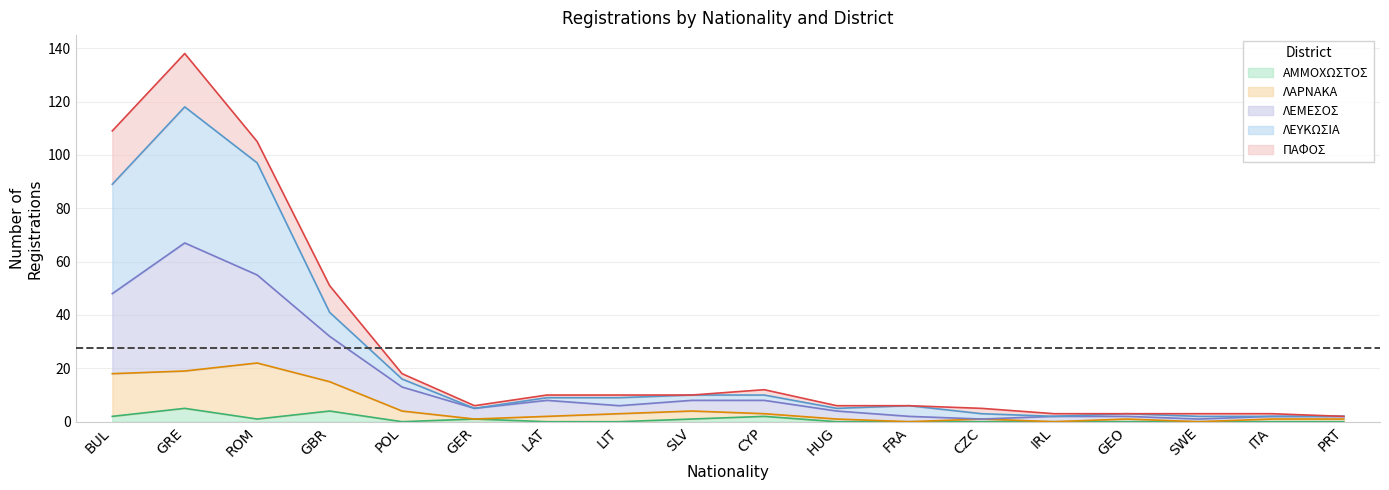

Where is ΑΜΜΟΧΩΣΤΟΣ nearest to the value 2?

BUL